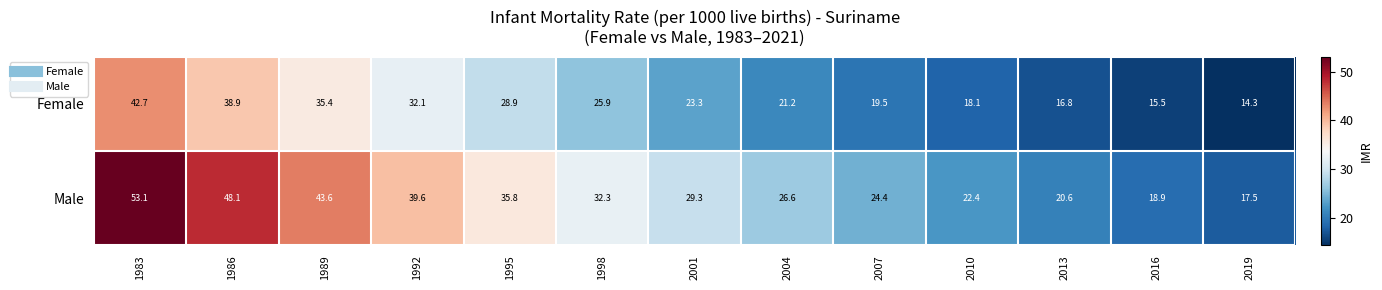

Which category has the lowest value across all series?

2019